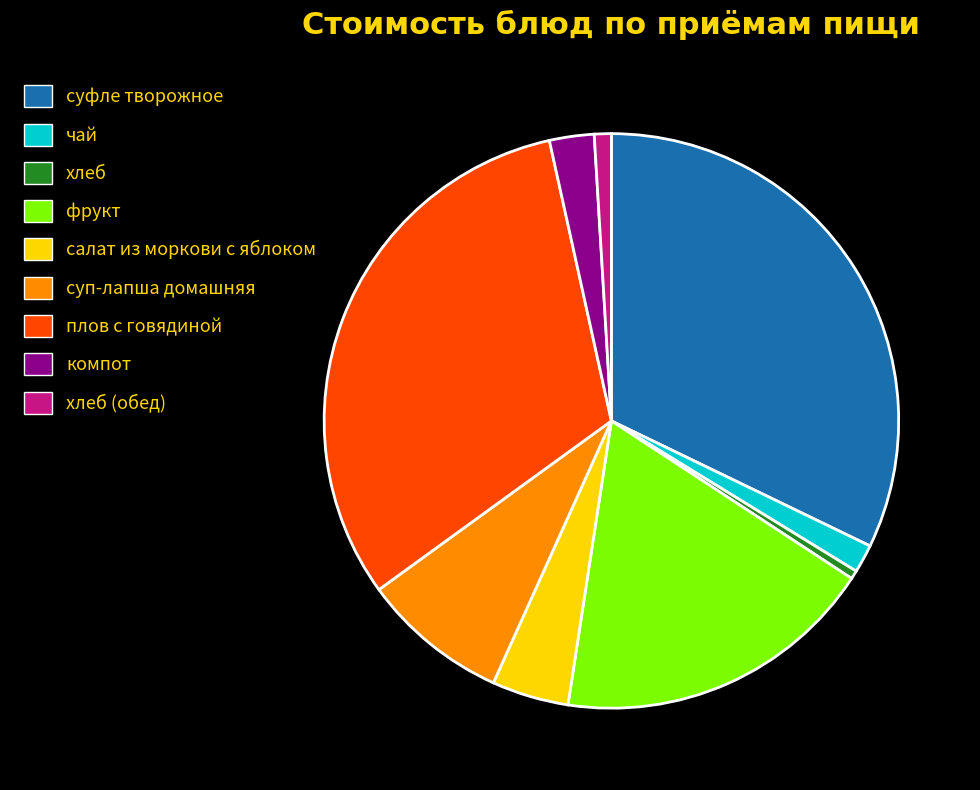

Do хлеб and хлеб (обед) together represent more than half of the pie?

No